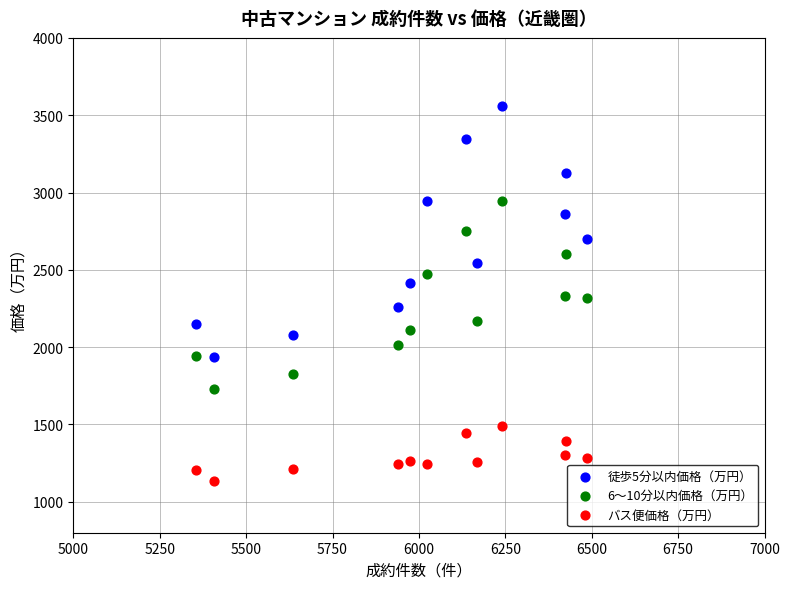

Which series reaches the maximum Y coordinate?

徒歩5分以内価格（万円）